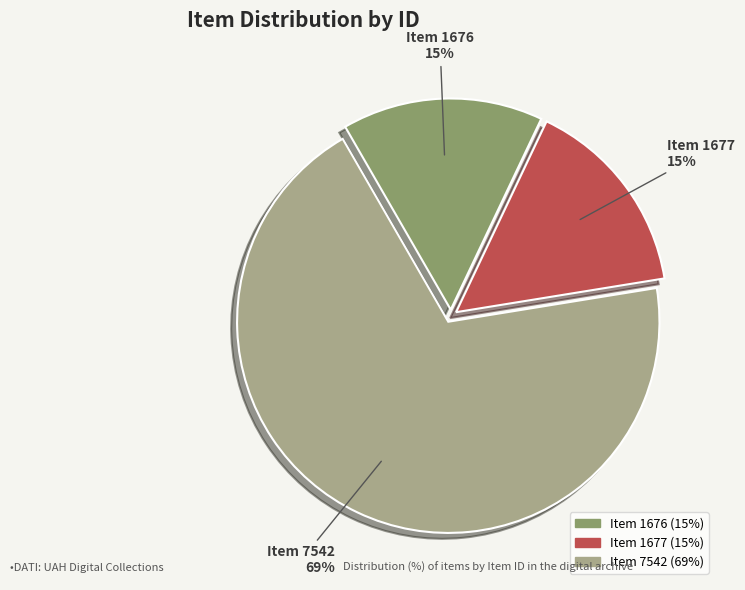

Which slice is the largest?

Item 7542